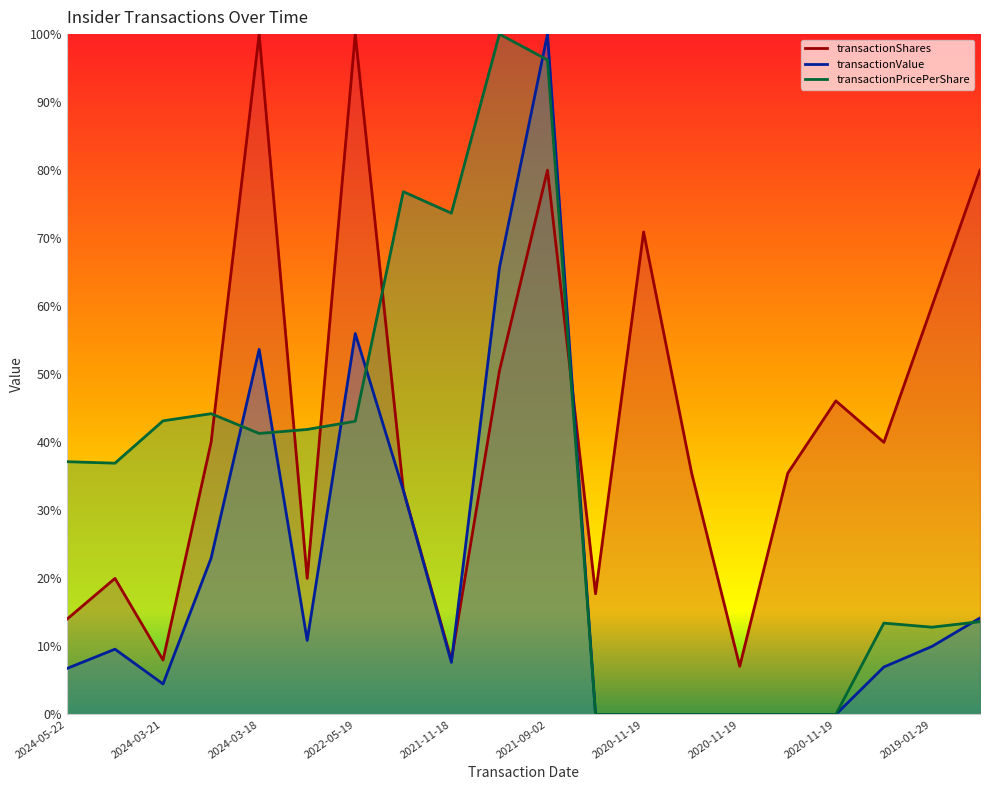

What is the label of the 20th point from the right?

2024-05-22